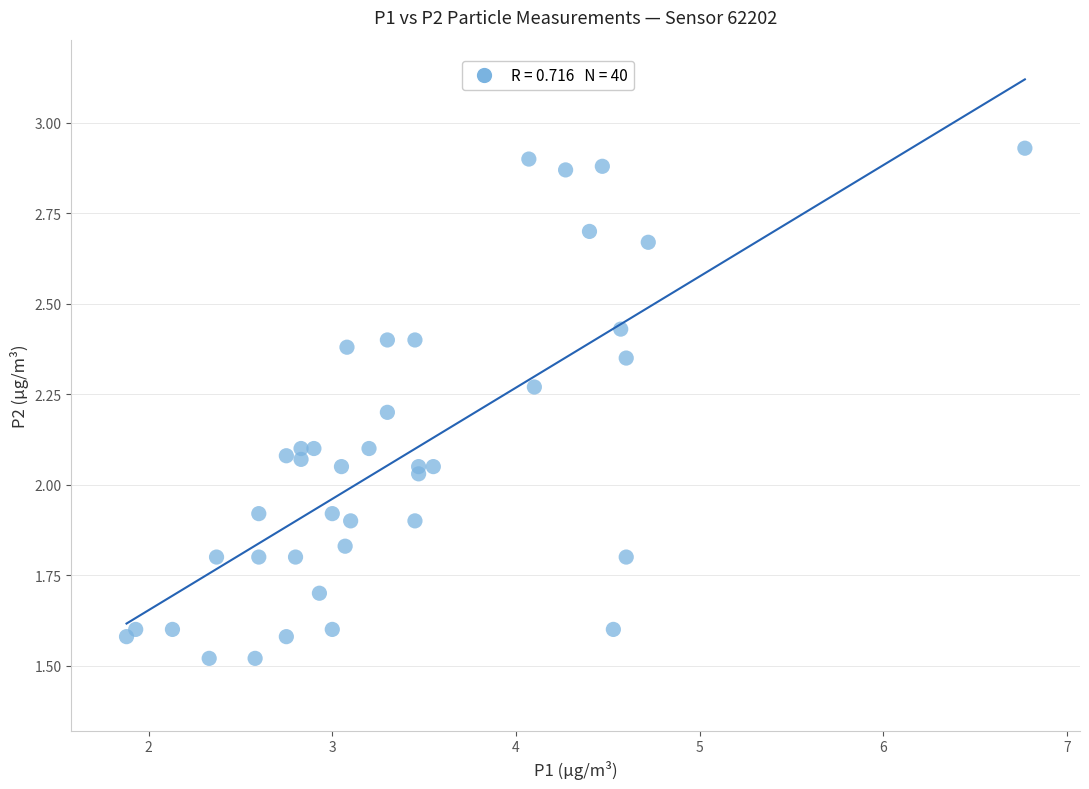

What is the range of Y values (max minus min)?

1.4